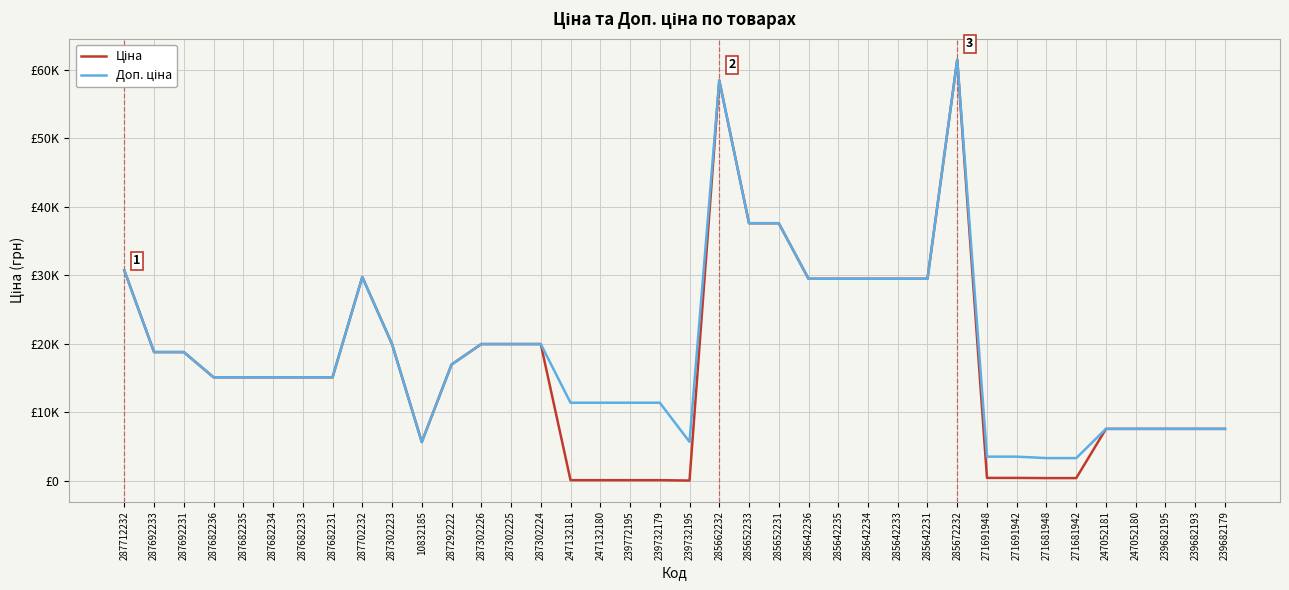

Does the chart have visible grid lines?

Yes